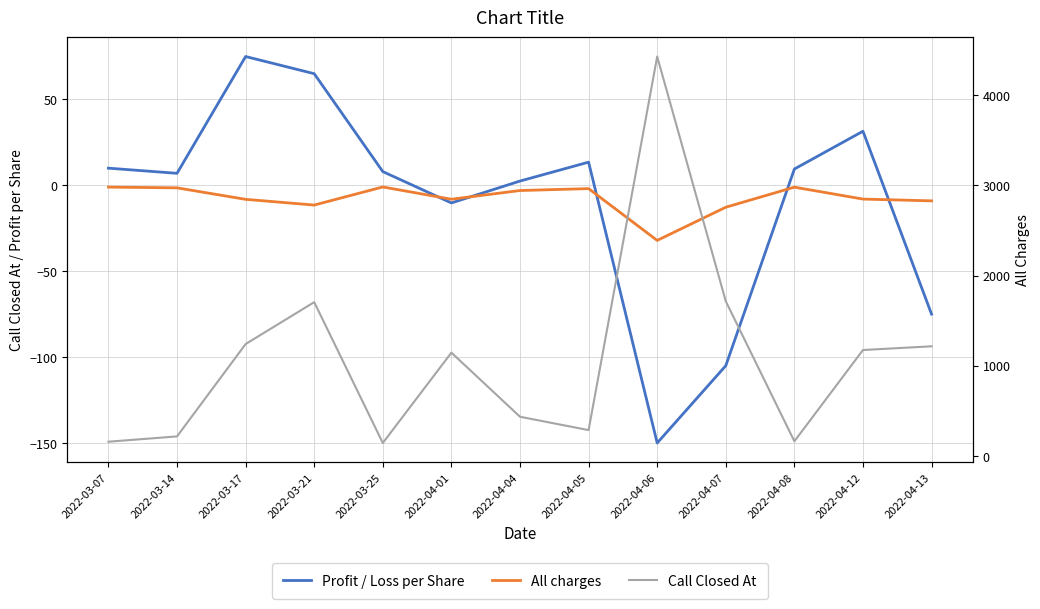

True or false: All charges and Call Closed At intersect in this chart.

False